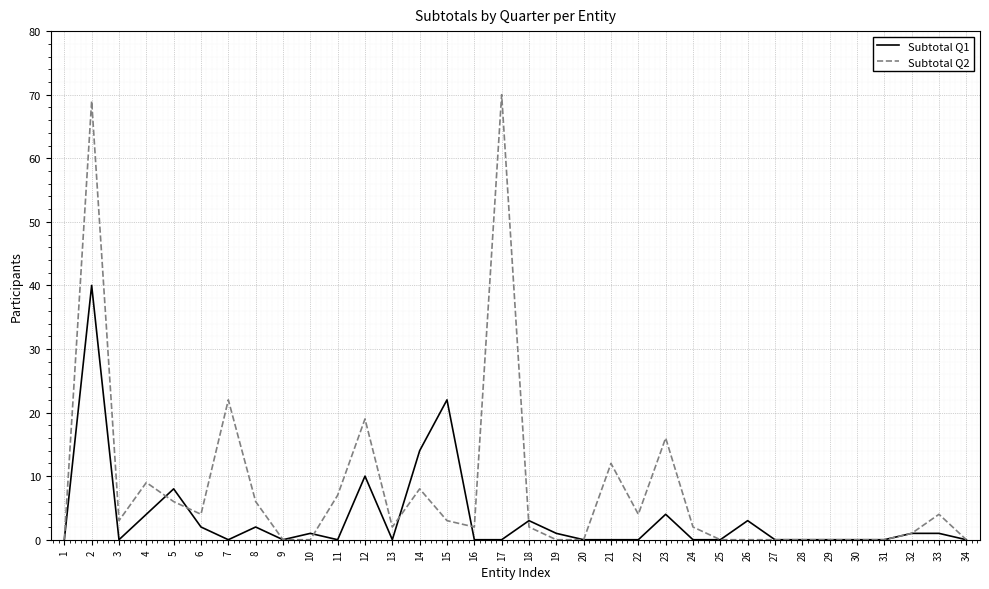

Reading right to left, list all the values displayed in this chart.

Subtotal Q1: 0	1	1	0	0	0	0	0	3	0	0	4	0	0	0	1	3	0	0	22	14	0	10	0	1	0	2	0	2	8	4	0	40	0
Subtotal Q2: 0	4	1	0	0	0	0	0	0	0	2	16	4	12	0	0	2	70	2	3	8	2	19	7	0	0	6	22	4	6	9	3	69	0